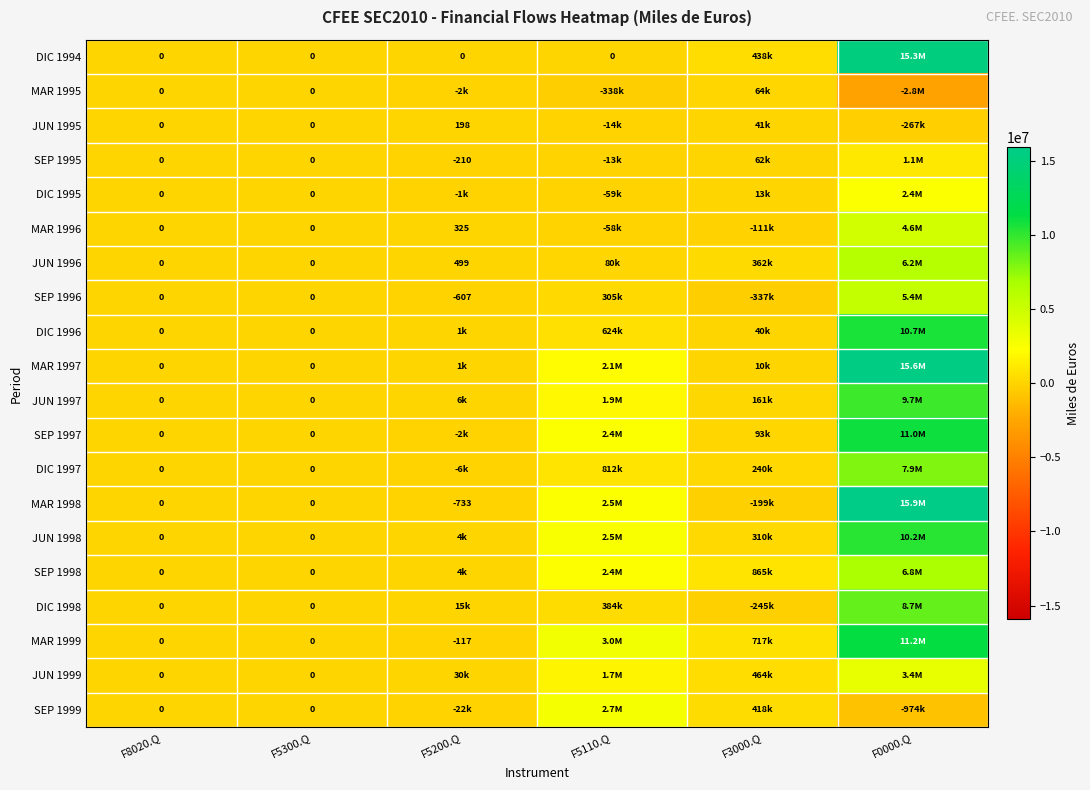

The JUN 1996 series shows 499 at F5200.Q. True or false?

True